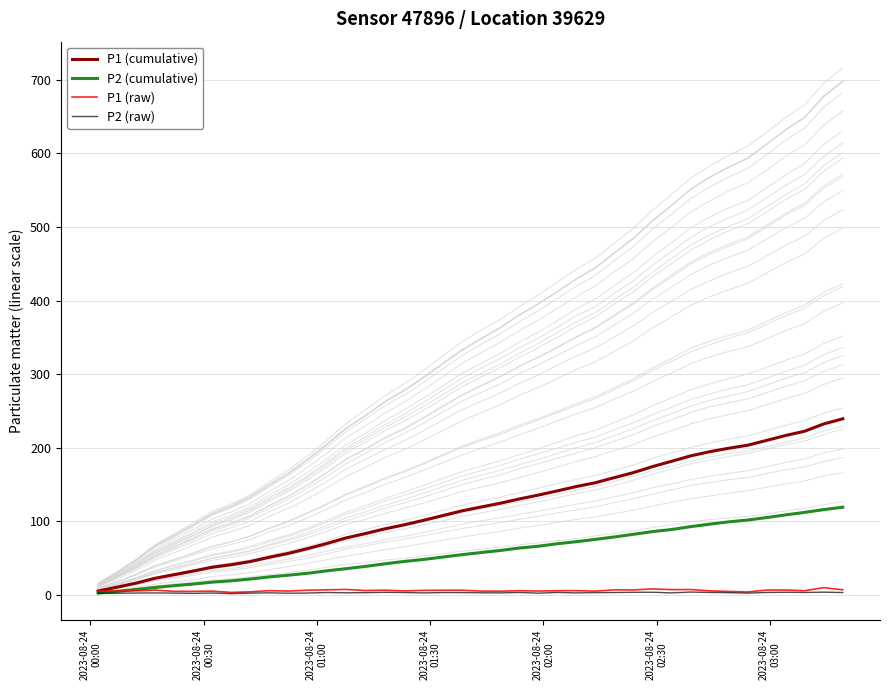

What is the average value of the P1 (cumulative) series?

117.2